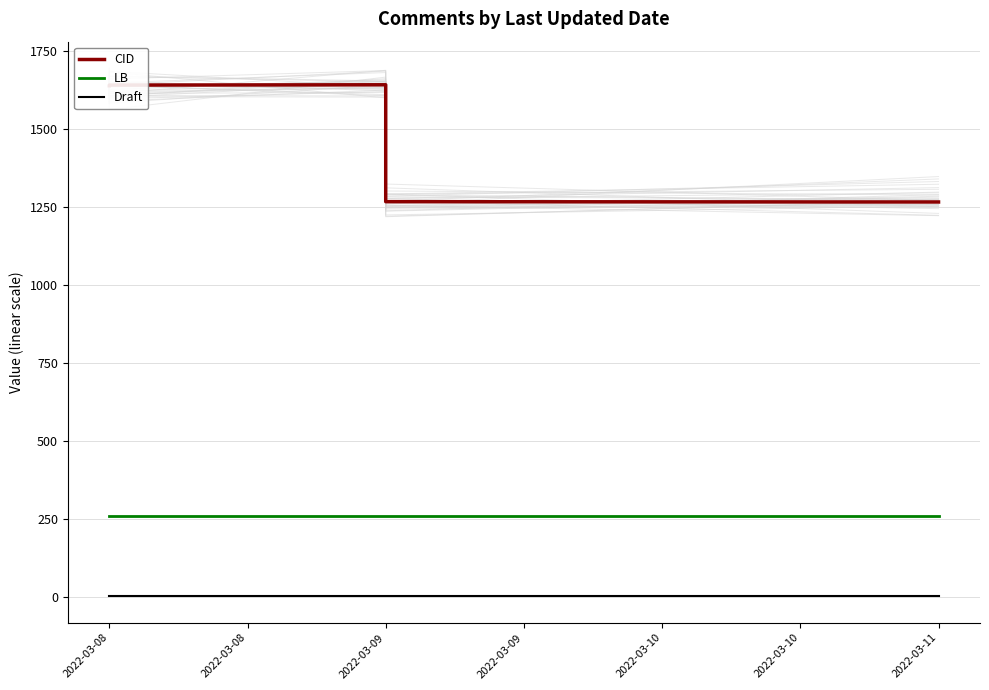

The value of LB at 2022-03-08 is 258. True or false?

True